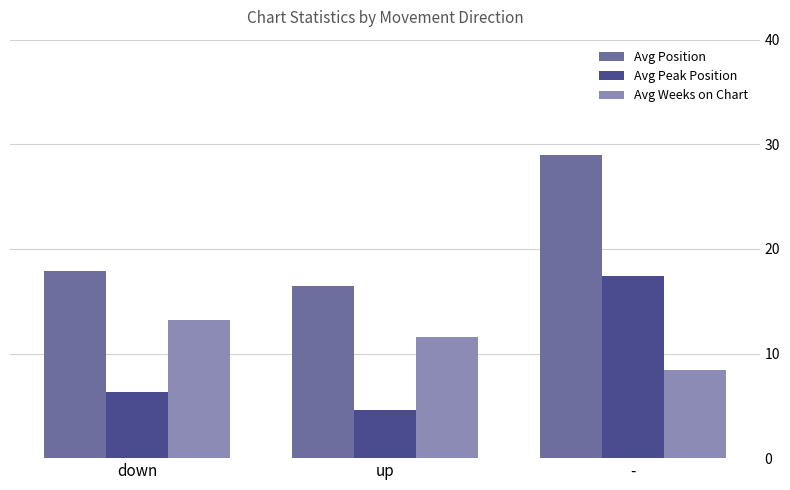

What is the sum of the Avg Peak Position values at down and up?

10.9